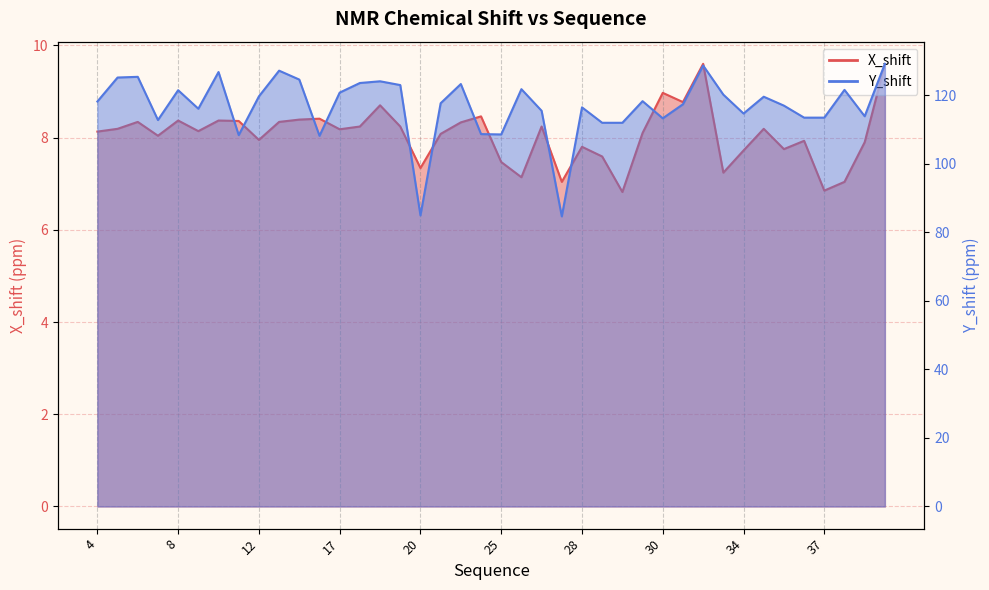

Does the chart display data point markers on the line(s)?

No